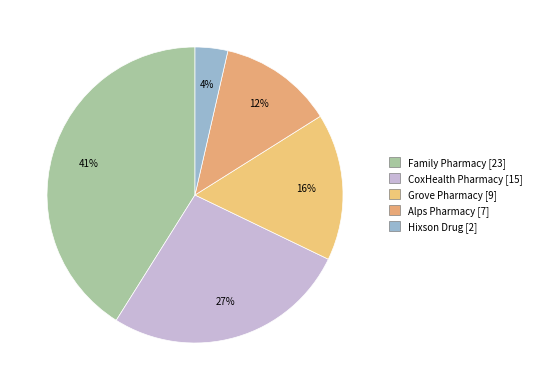

What portion of the pie excludes Family Pharmacy?

58.9%